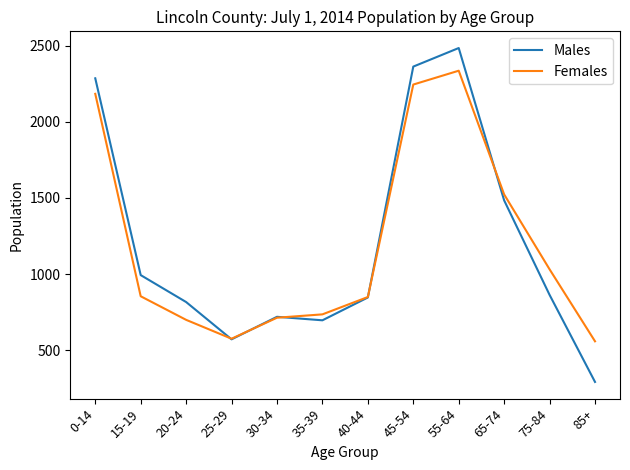

The value of Males at 55-64 is 2485. True or false?

True